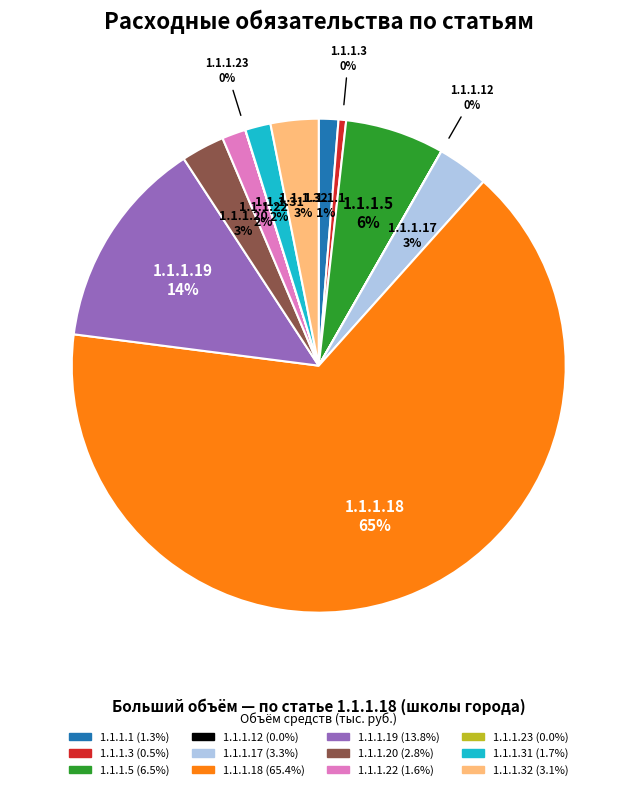

True or false: 1.1.1.1 accounts for 1% of the total.

True